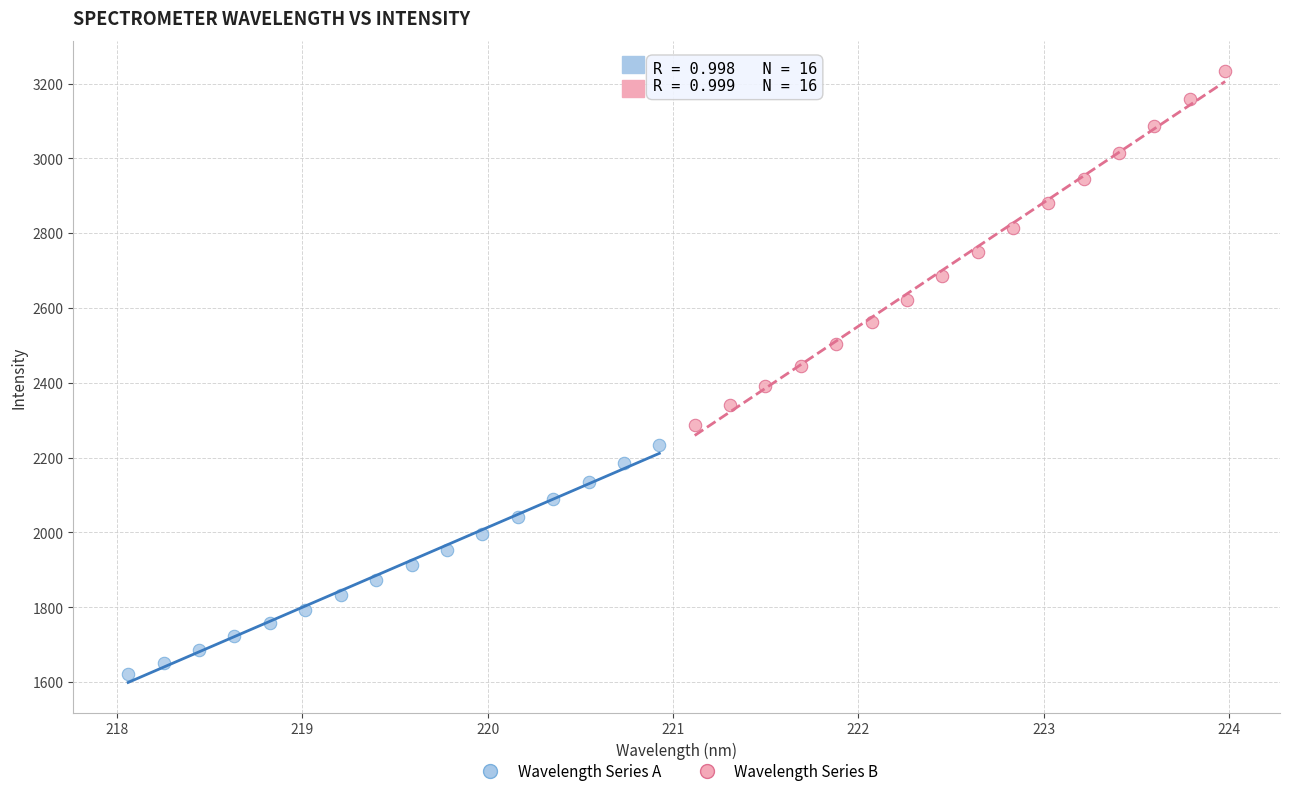

Which series reaches the maximum Y coordinate?

Wavelength Series B